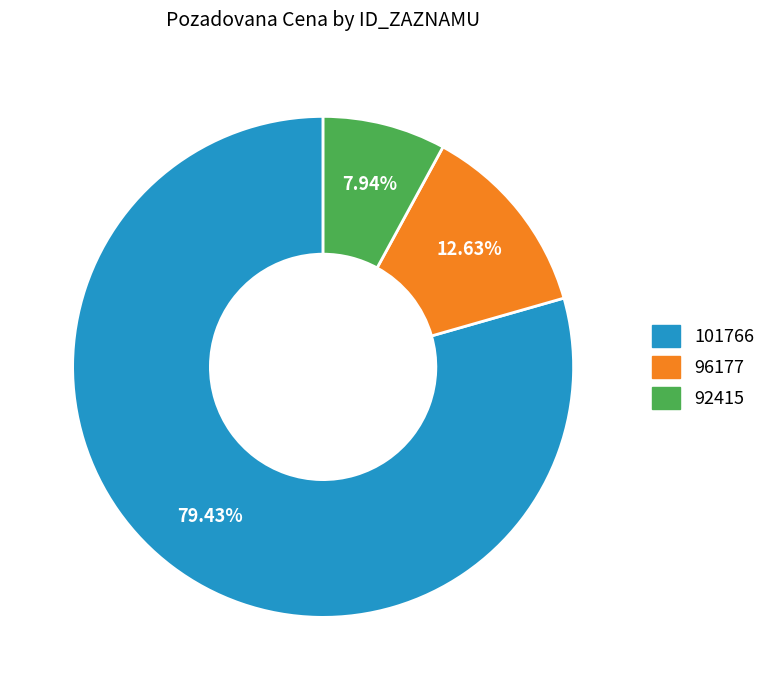

To the nearest percent, what is the difference between the largest and smallest slice percentages?

71%